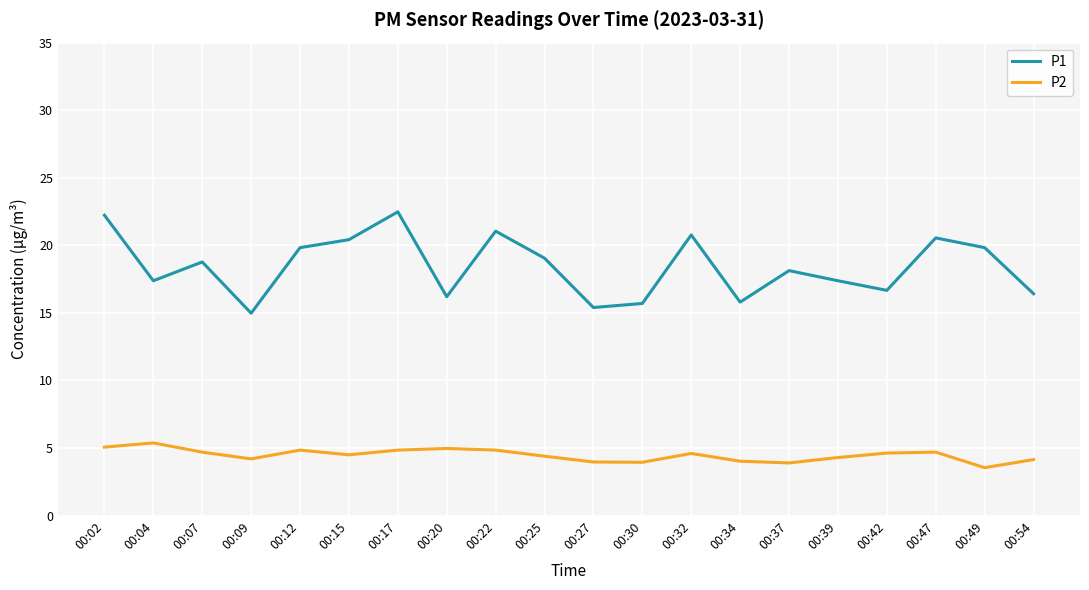

True or false: P1 and P2 intersect in this chart.

False